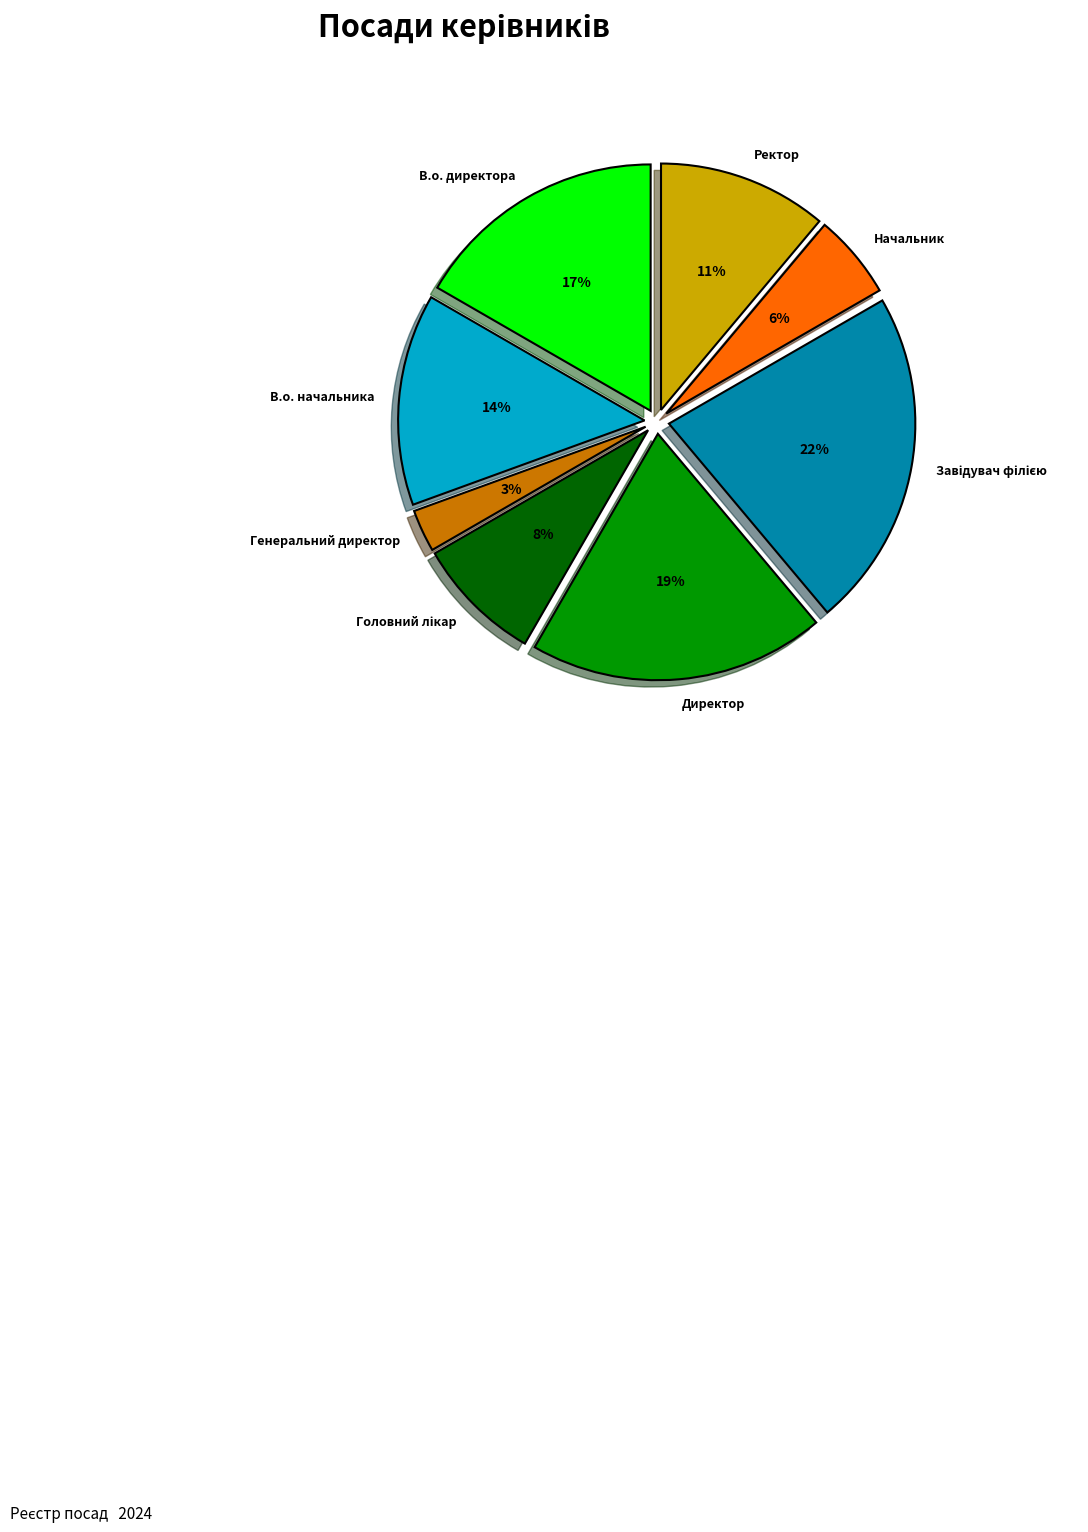

To the nearest percent, what is the combined percentage of Директор and Генеральний директор?

22%